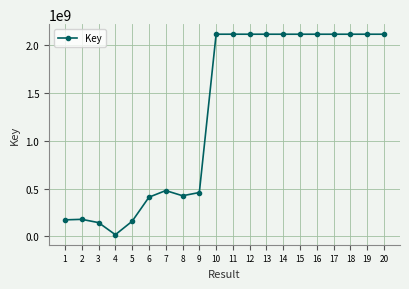

The value at 1 is 172881982. True or false?

True